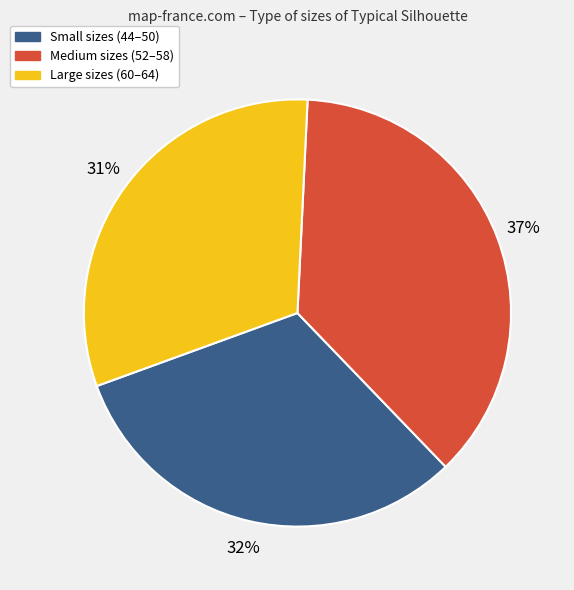

To the nearest percent, what is the average slice percentage?

33%